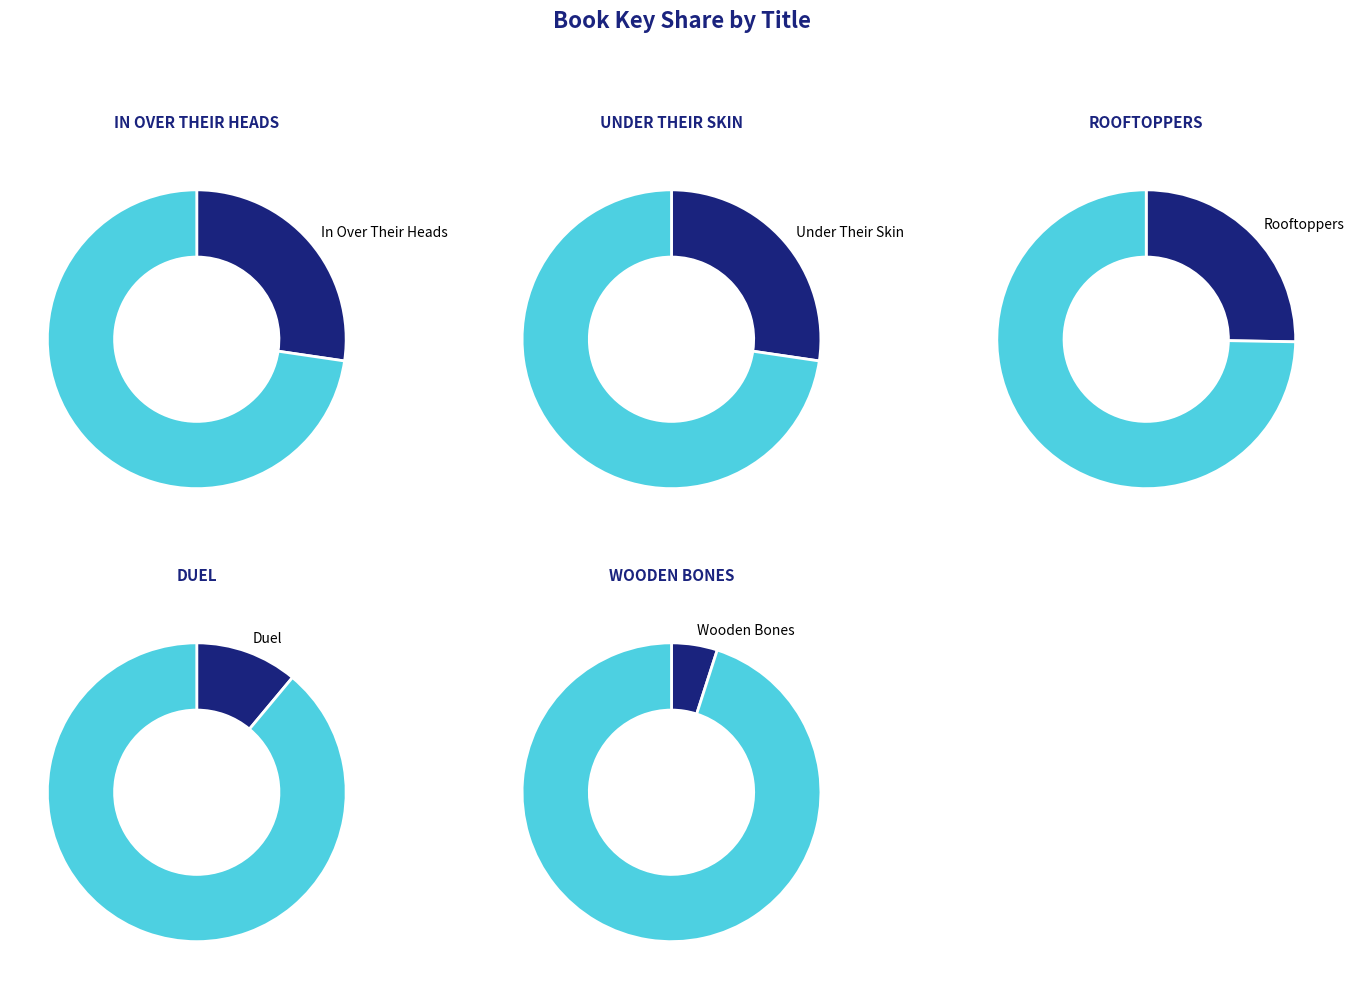

To the nearest percent, what is the difference between the Wooden Bones and In Over Their Heads slice percentages?

22%